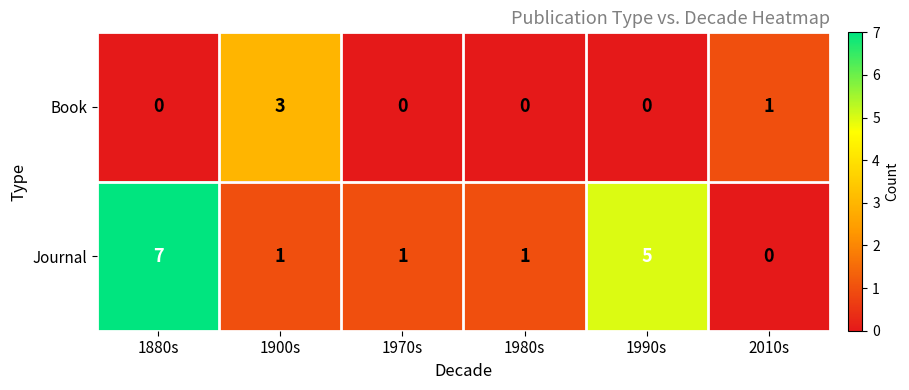

What is the difference between the highest and lowest values at 1980s?

1